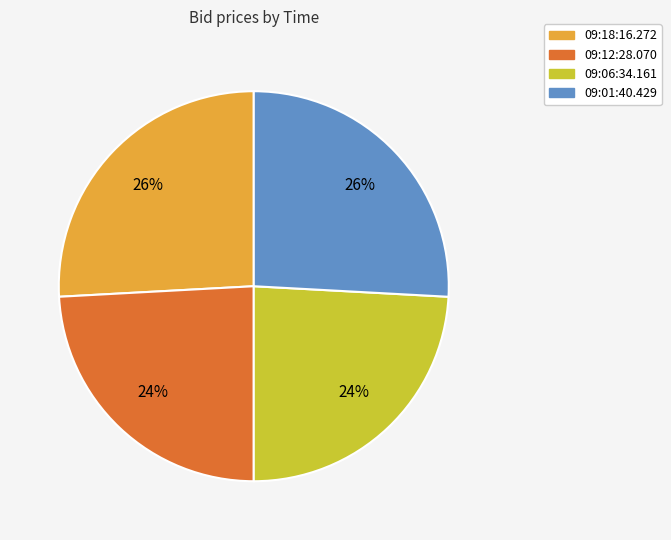

Count the number of slices in the pie.

4